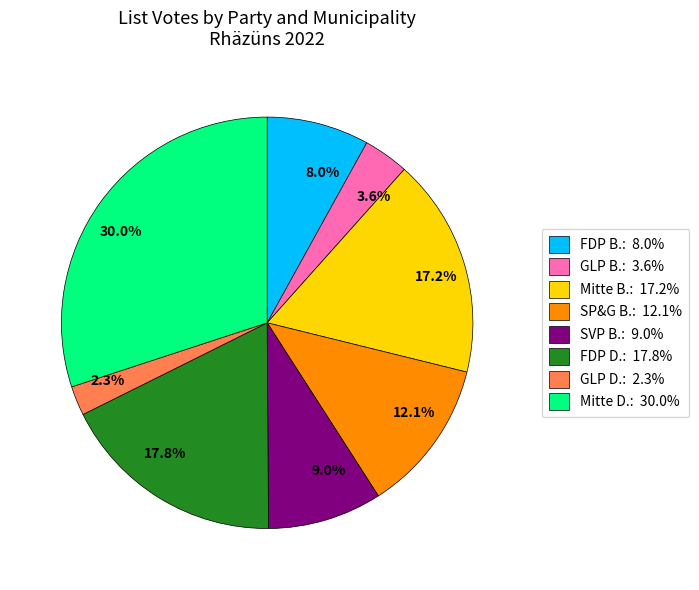

What is the largest slice in the pie chart?

30.0%